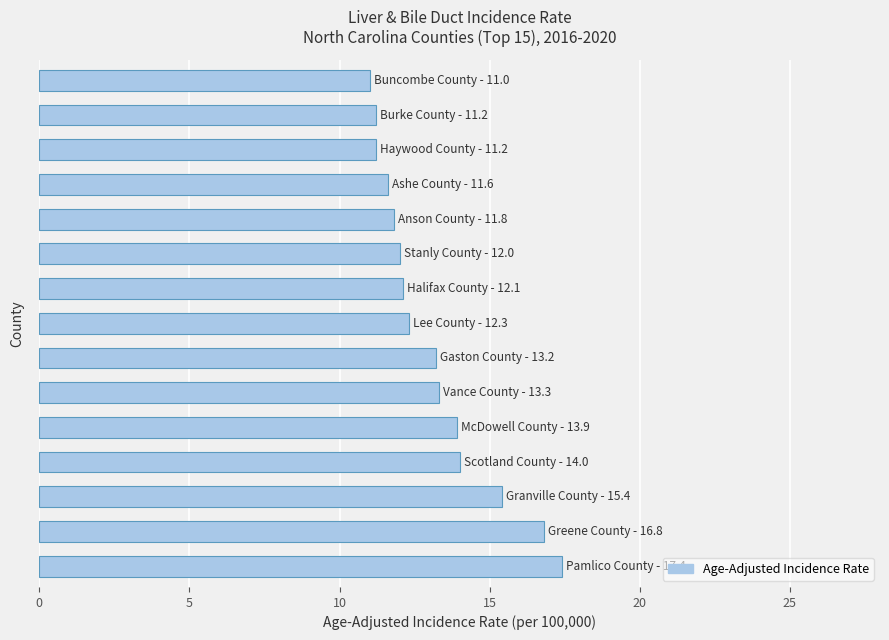

What is the smallest value displayed?

11.0